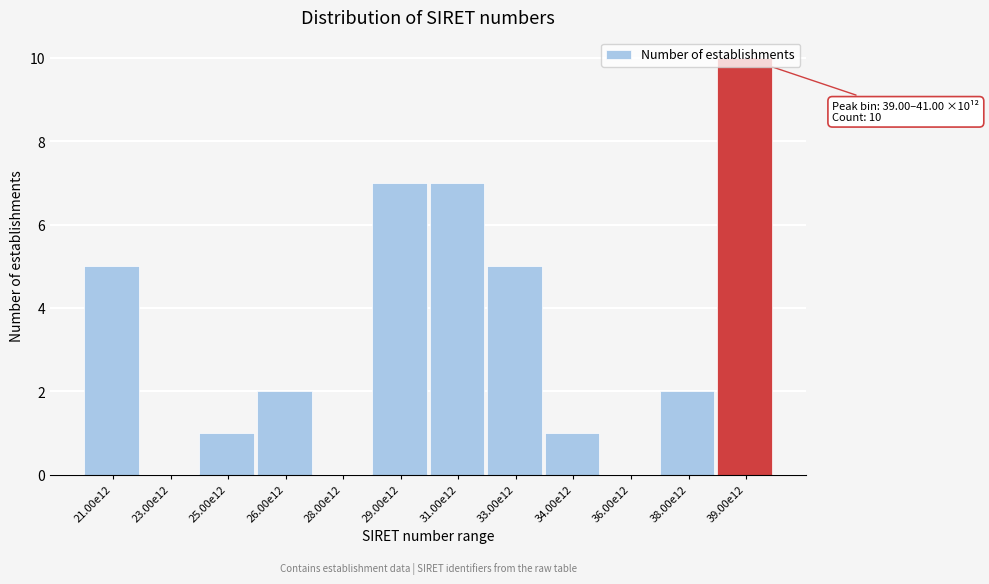

What is the maximum value shown in the chart?

10